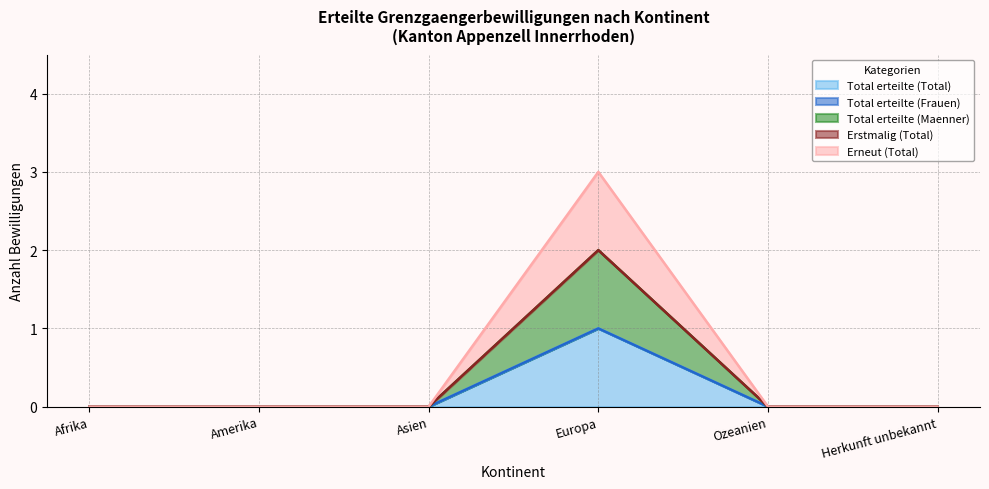

Does the chart have visible grid lines?

Yes